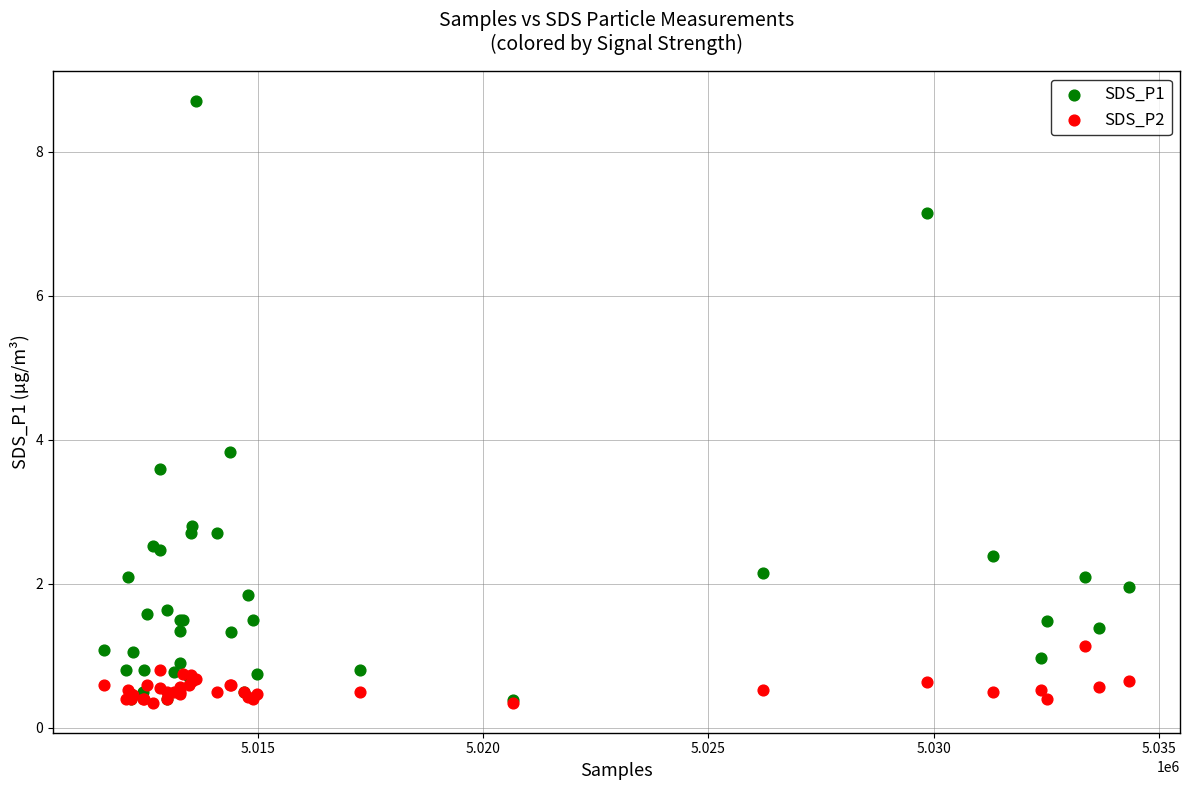

What are all the series names shown in the legend?

SDS_P1, SDS_P2